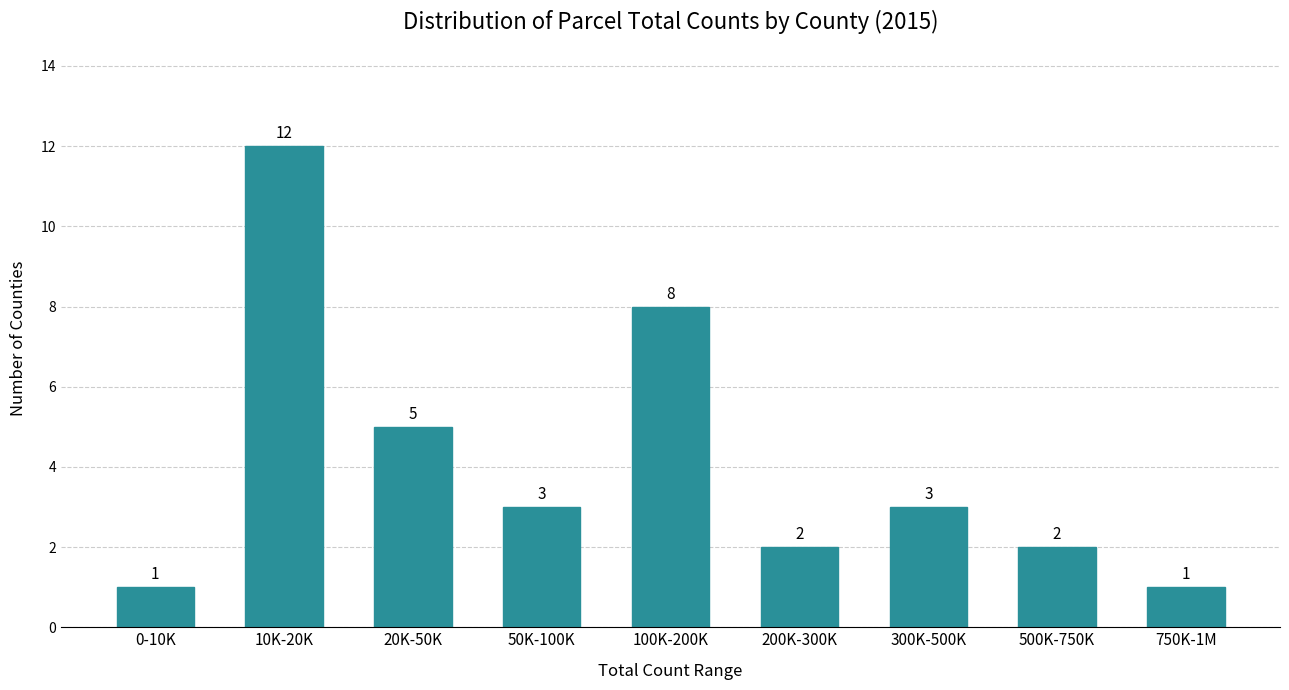

Reading left to right, extract all data points from this chart.

0-10K=1	10K-20K=12	20K-50K=5	50K-100K=3	100K-200K=8	200K-300K=2	300K-500K=3	500K-750K=2	750K-1M=1